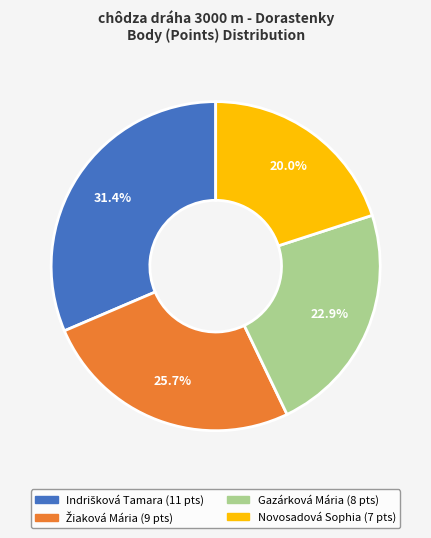

Which category has the smallest portion of the pie?

Novosadová Sophia